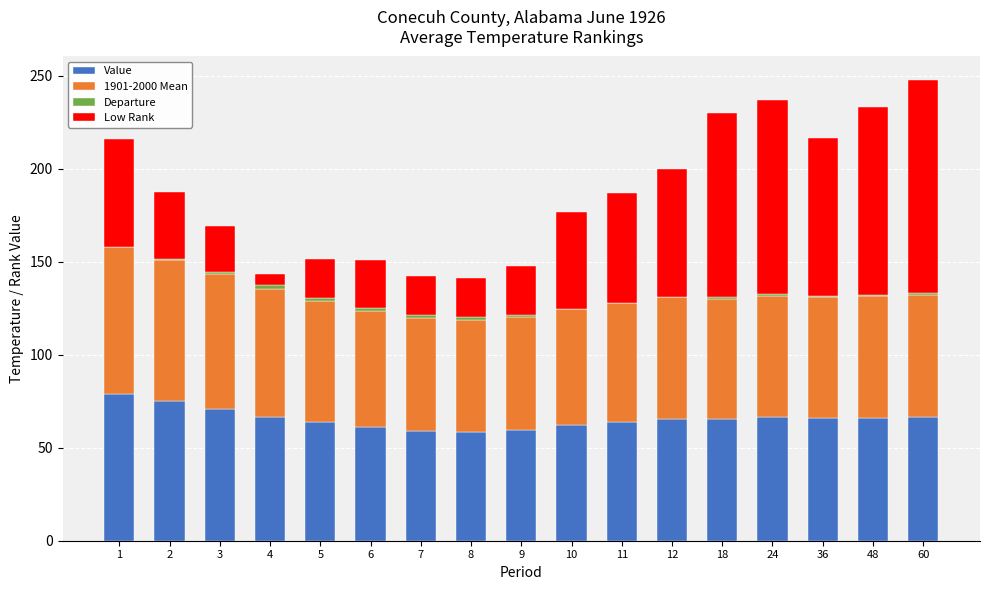

What is the highest value of the Value series?

78.7